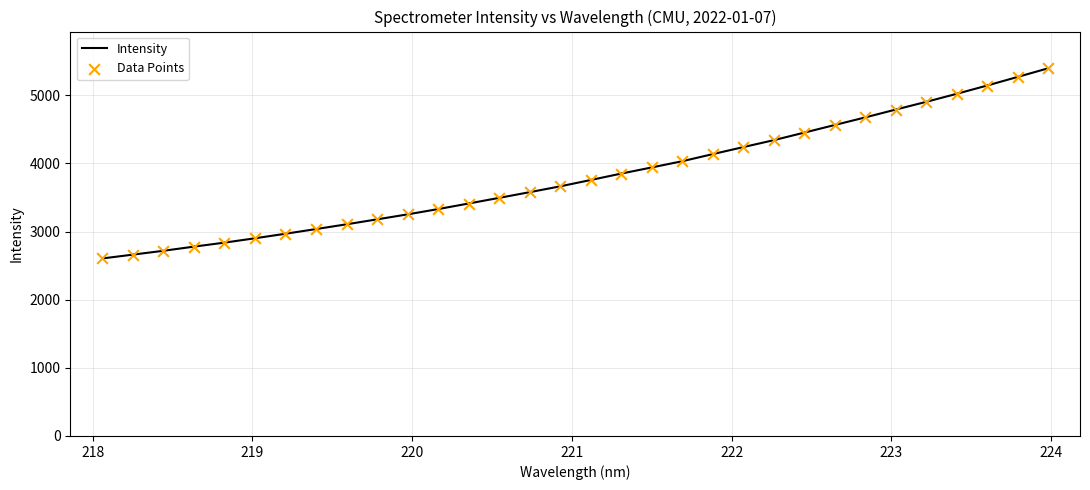

What is the maximum value shown in the chart?

5397.2